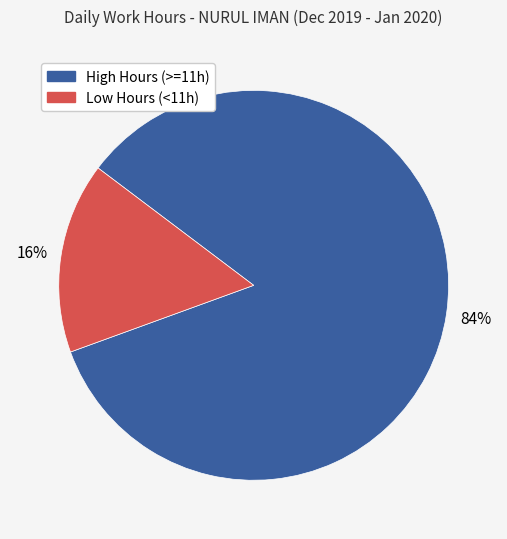

Is there a majority slice in this chart?

Yes